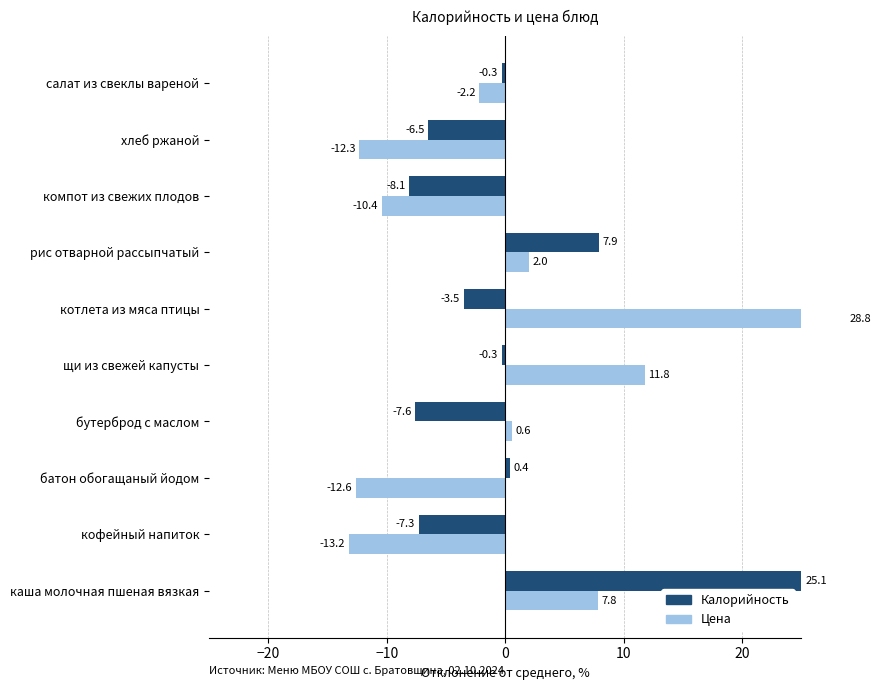

How many data points in Цена are less than 0?

5